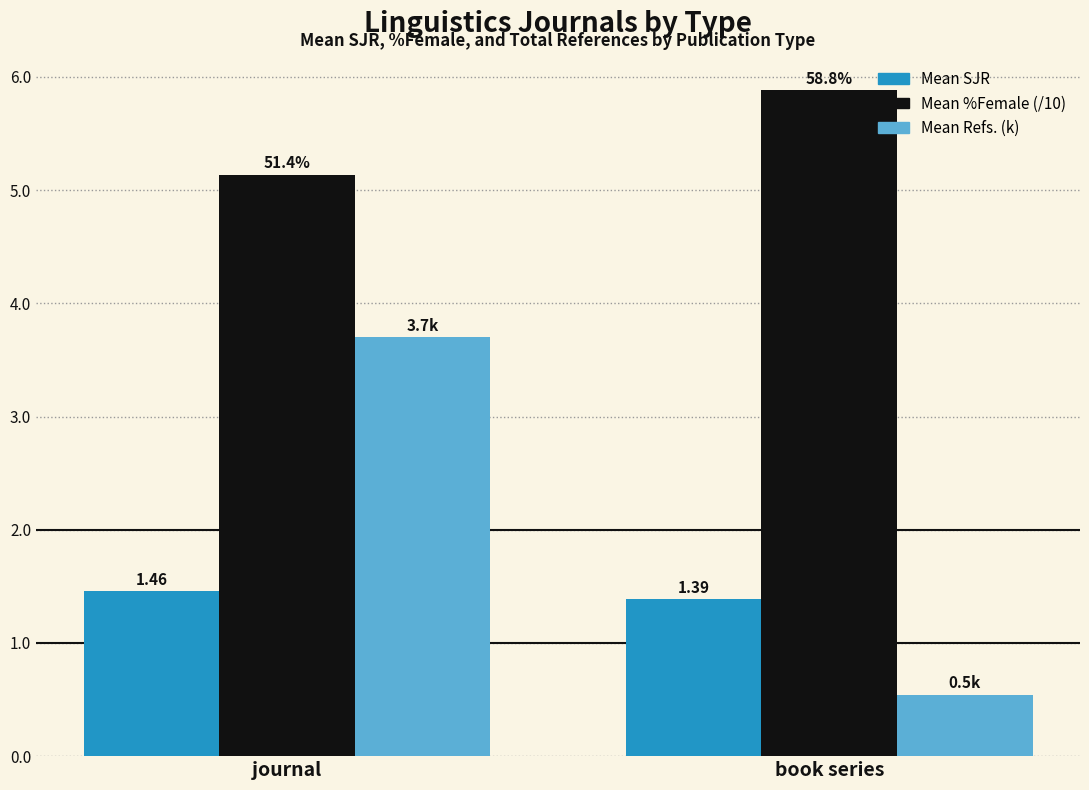

Which series has the largest range (max minus min)?

Mean Refs. (k)